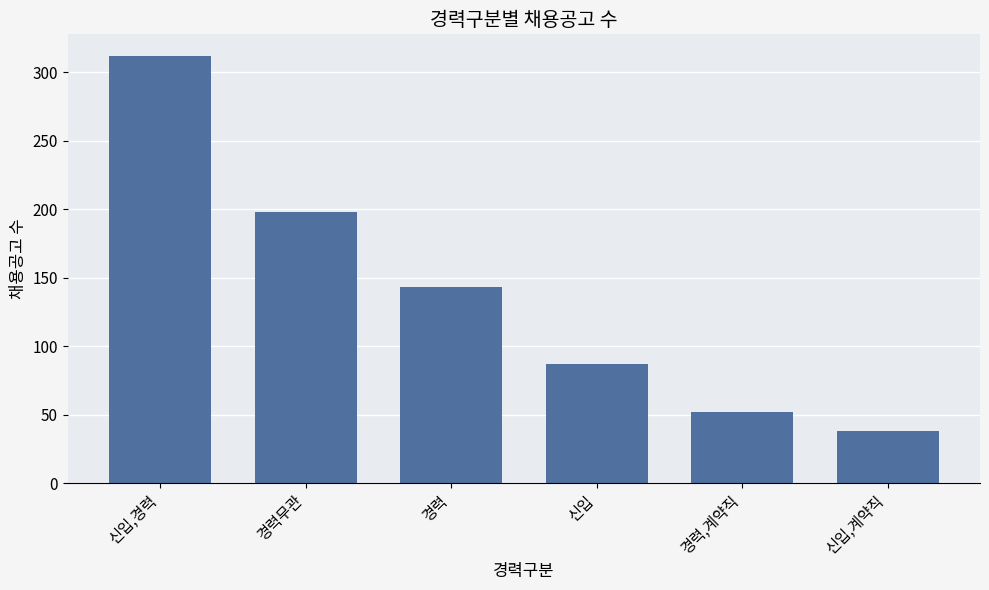

True or false: the data shows 312 at 신입,경력.

True